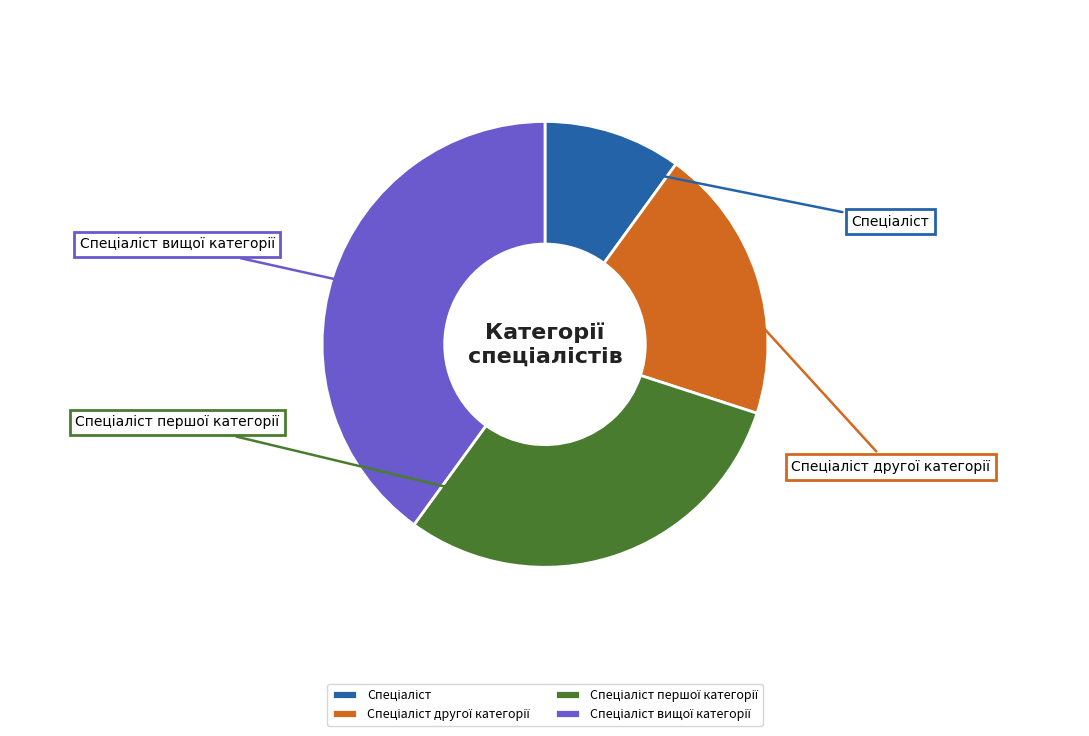

What is the total percentage of Спеціаліст and Спеціаліст першої категорії?

40.0%